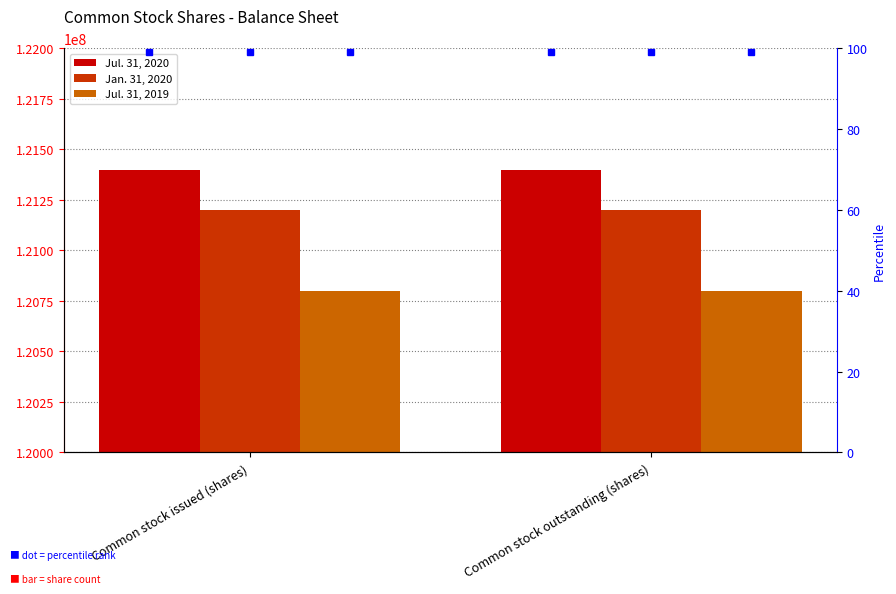

Read the Jul. 31, 2019 value at Common stock outstanding (shares).

120800000